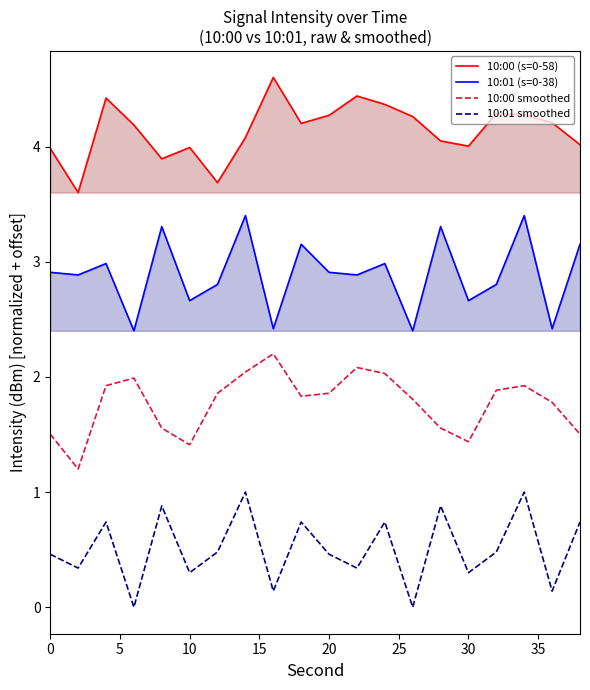

What is the highest value of the 10:01 (s=0-38) series?

3.4